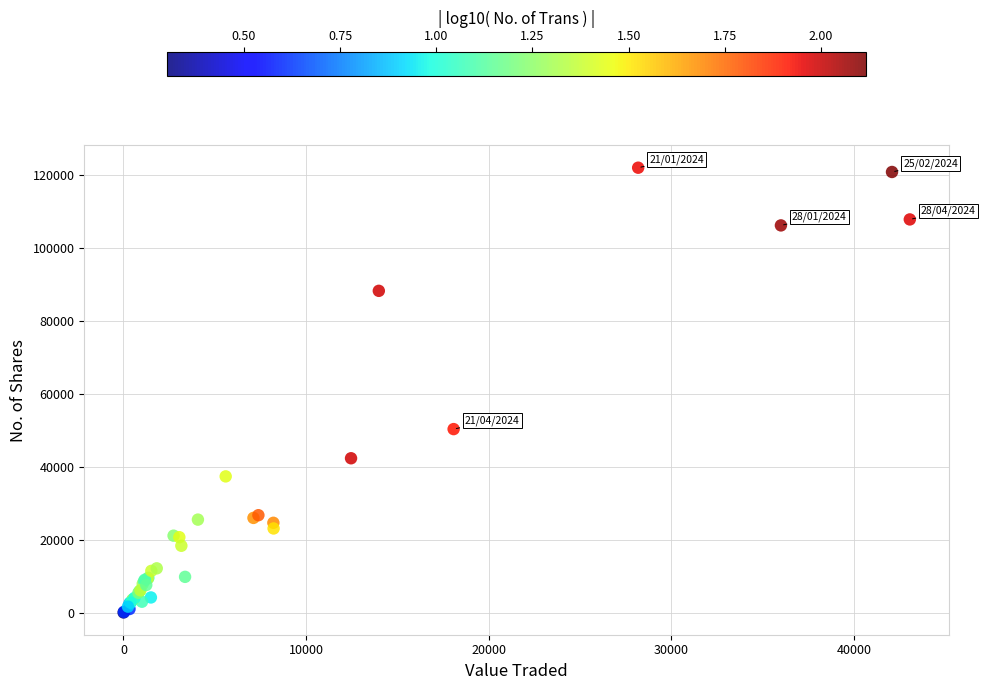

What Y value in the scatter plot is closest to 61002?

50314